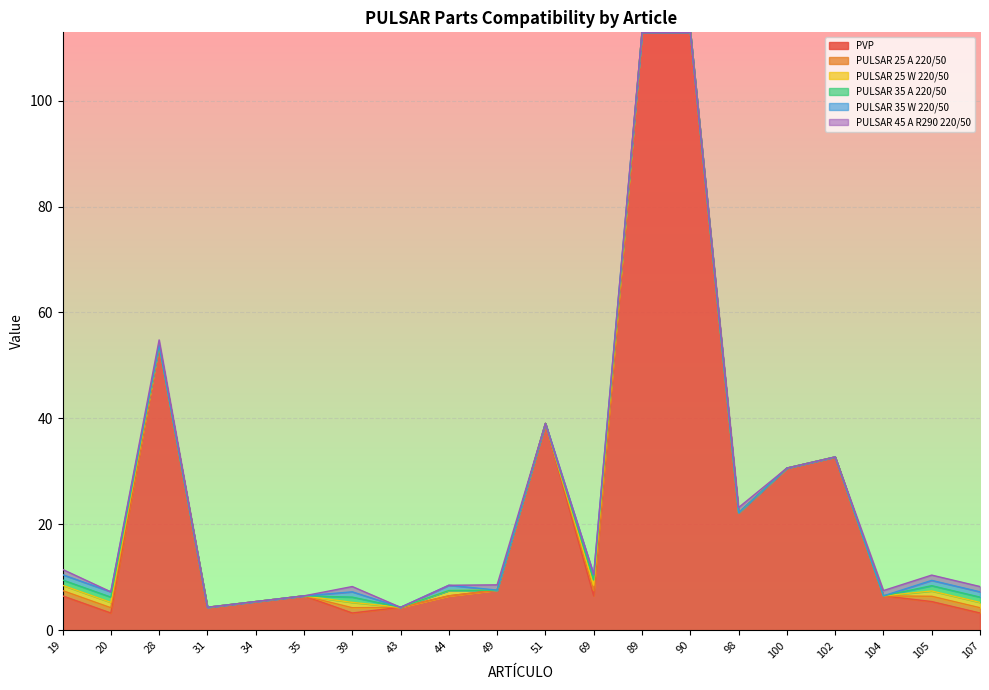

Rank the categories by PVP value from lowest to highest.

20, 39, 107, 31, 43, 34, 105, 19, 35, 44, 69, 104, 49, 98, 100, 102, 51, 28, 89, 90